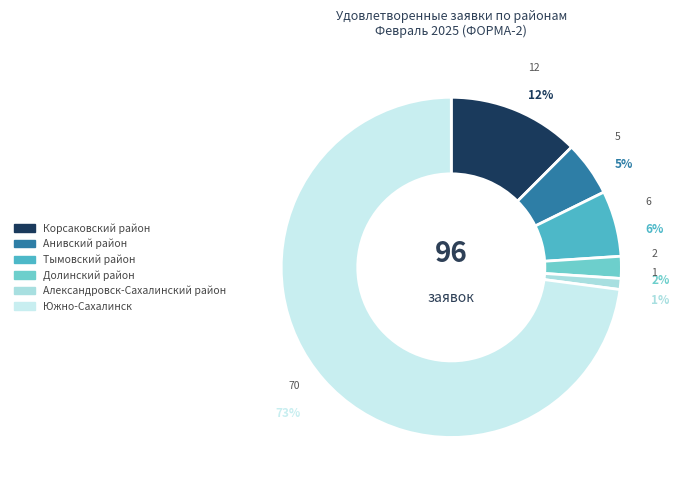

How much of the chart is everything except Анивский район?

94.8%